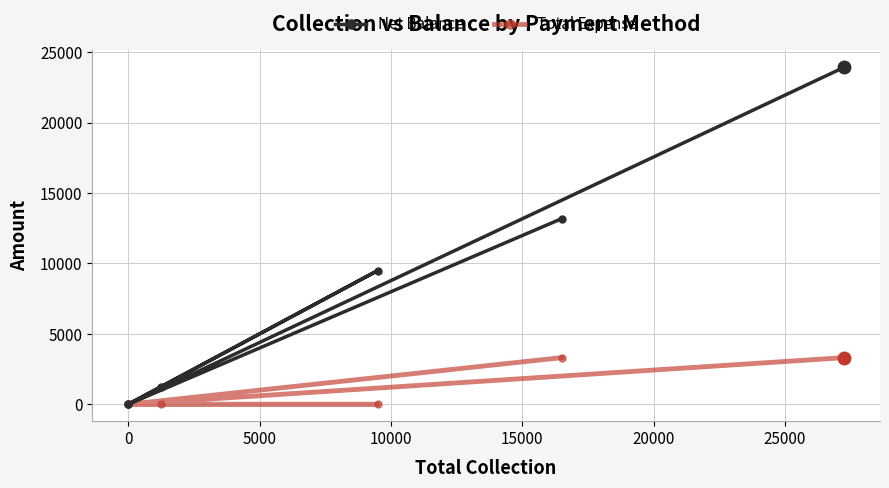

Does the chart have visible grid lines?

Yes